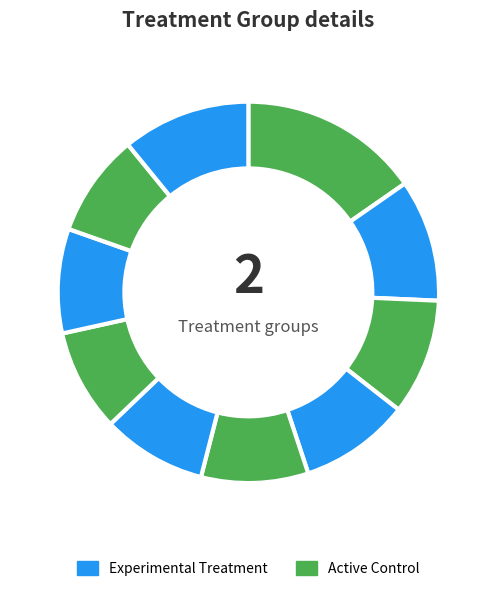

Count the number of slices in the pie.

10